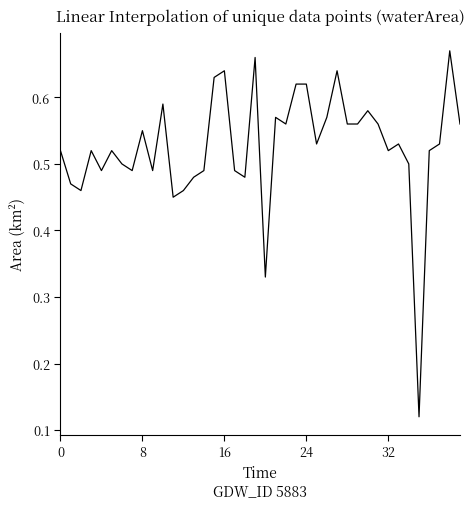

What is the label of the 28th point from the right?

12